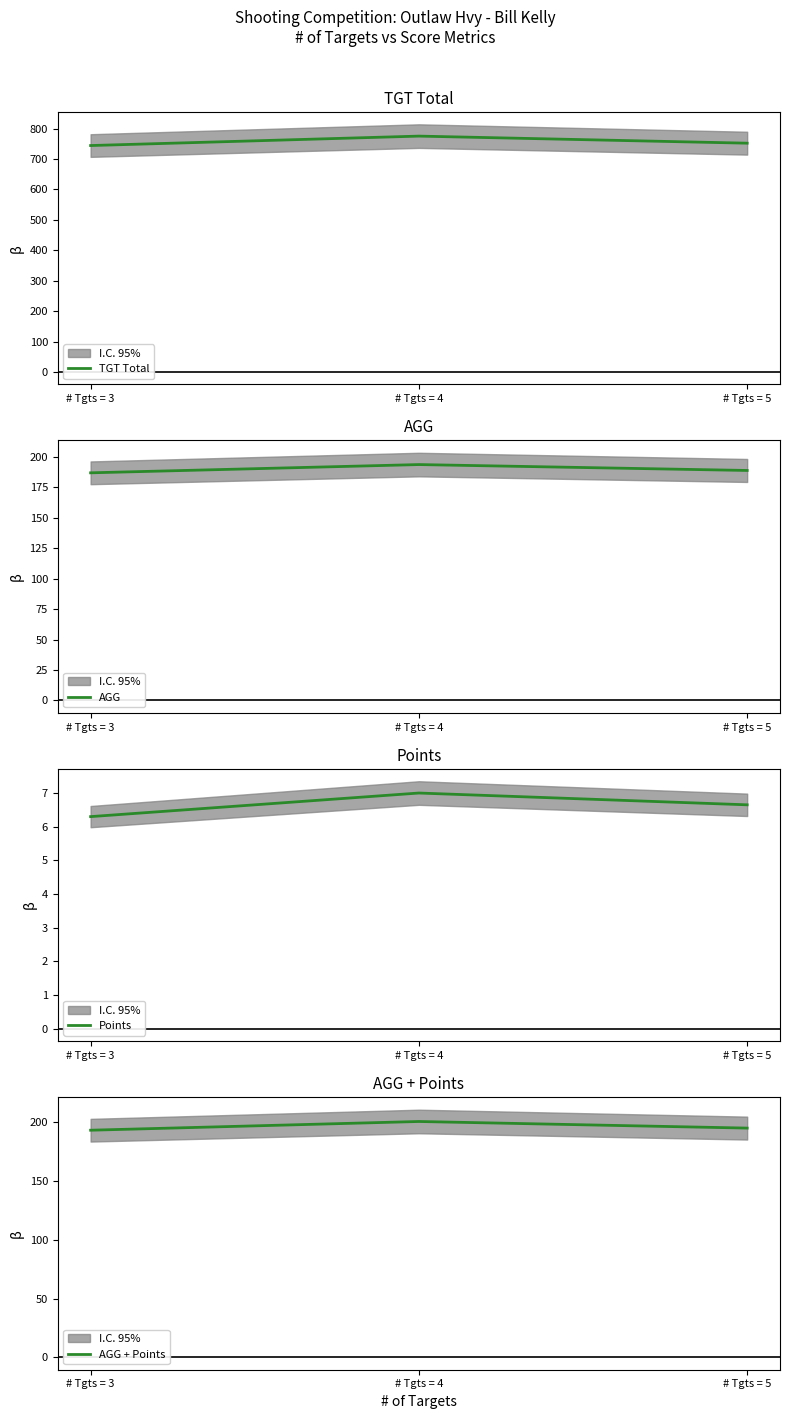

Which category has the highest value in the TGT Total series?

# Tgts = 4